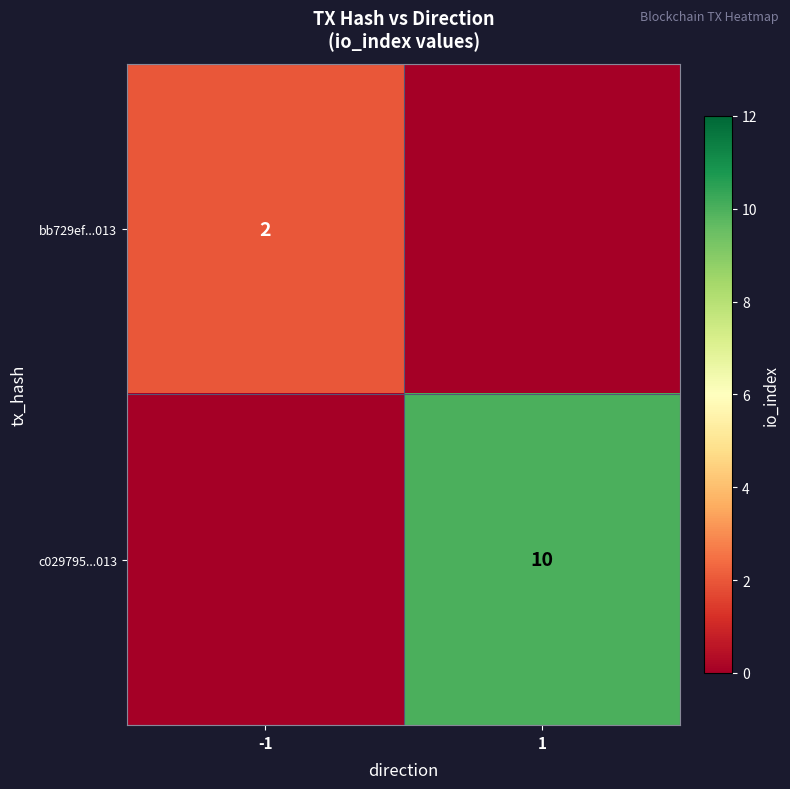

The value of bb729ef...013 at -1 is 1. True or false?

False